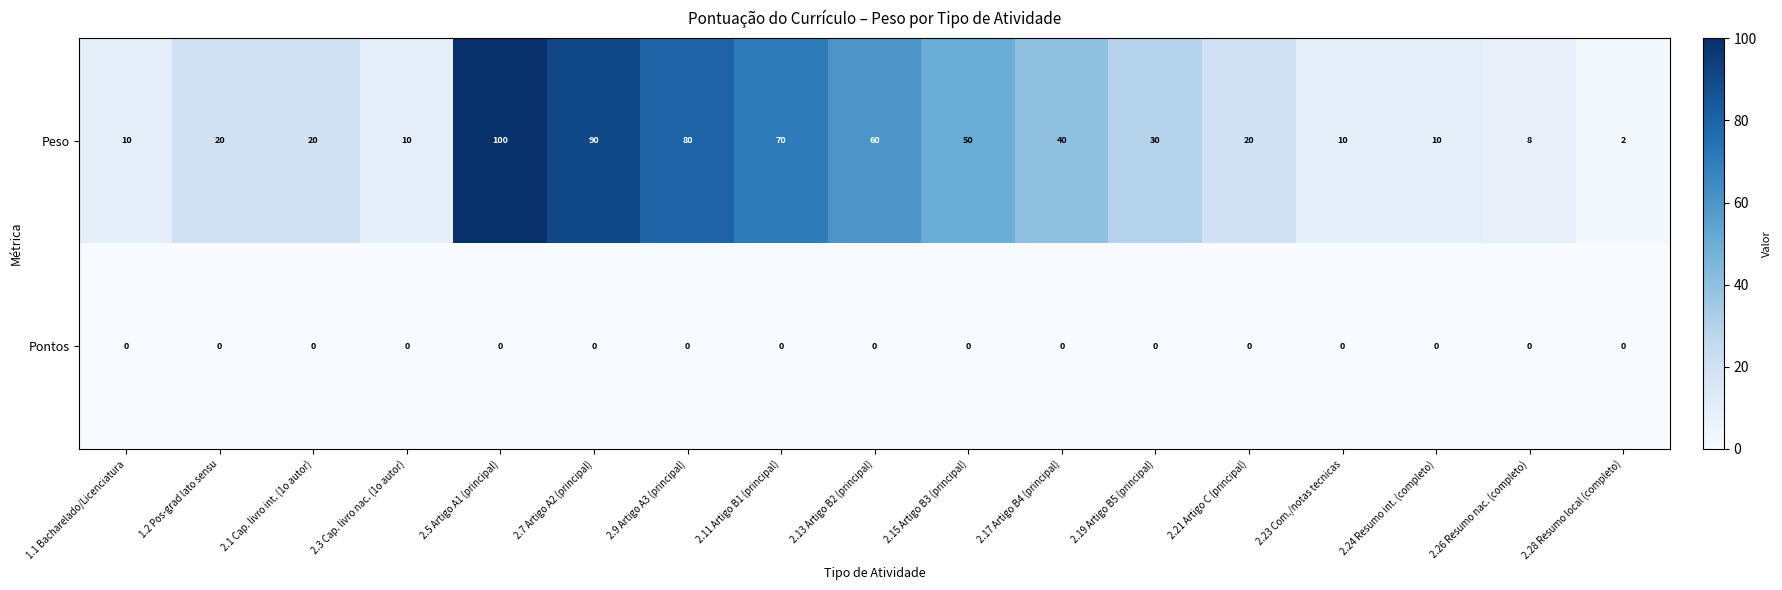

What is the average value of the Peso series?

37